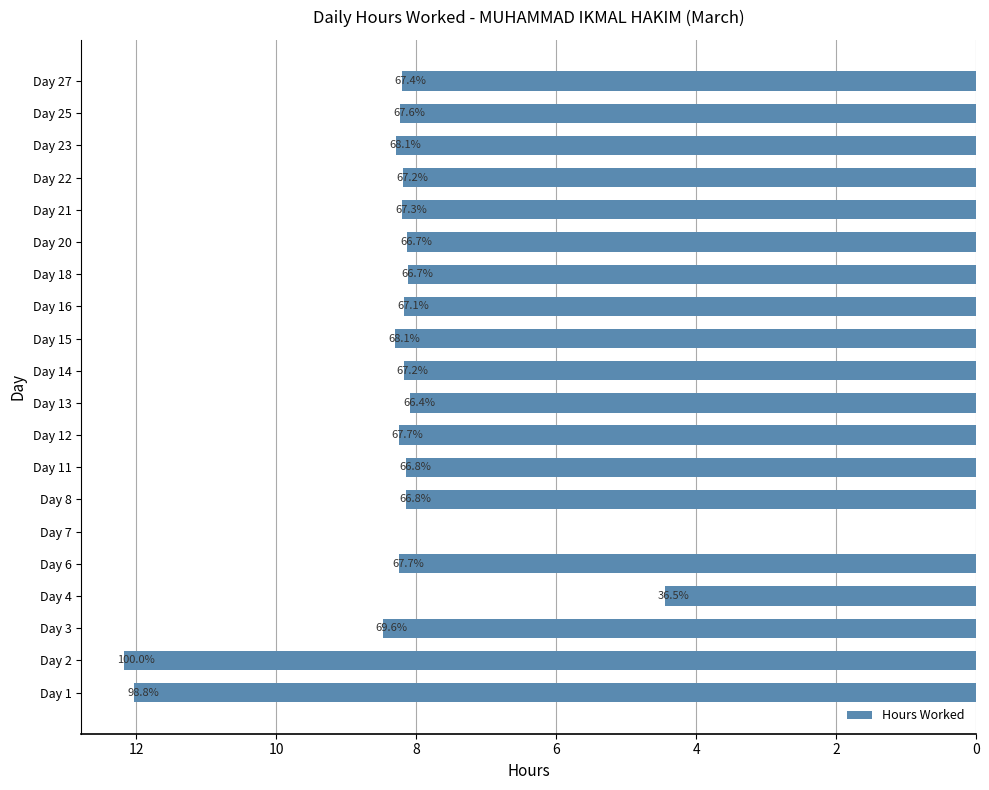

Are the bars horizontal?

Yes